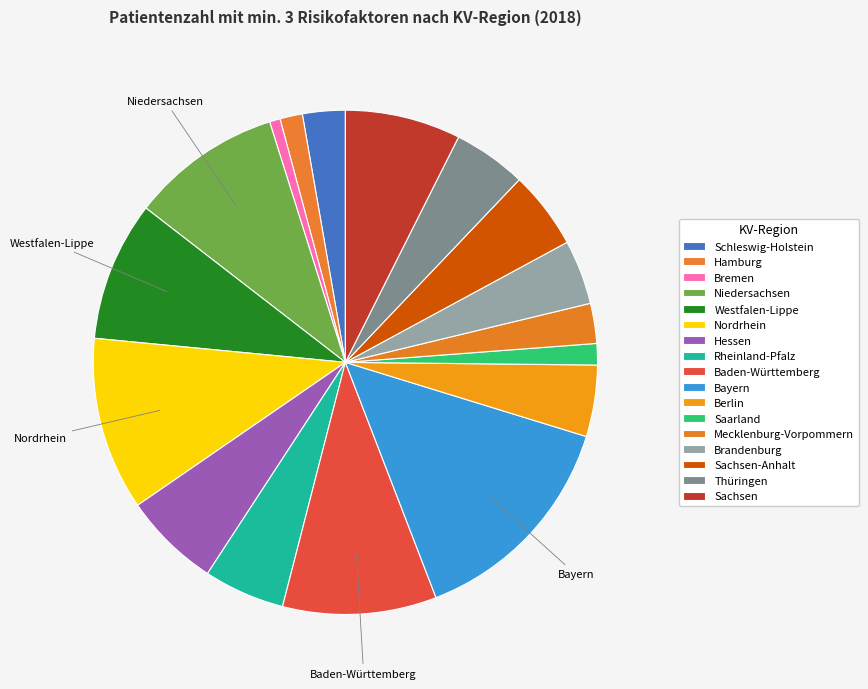

Count the number of slices in the pie.

17